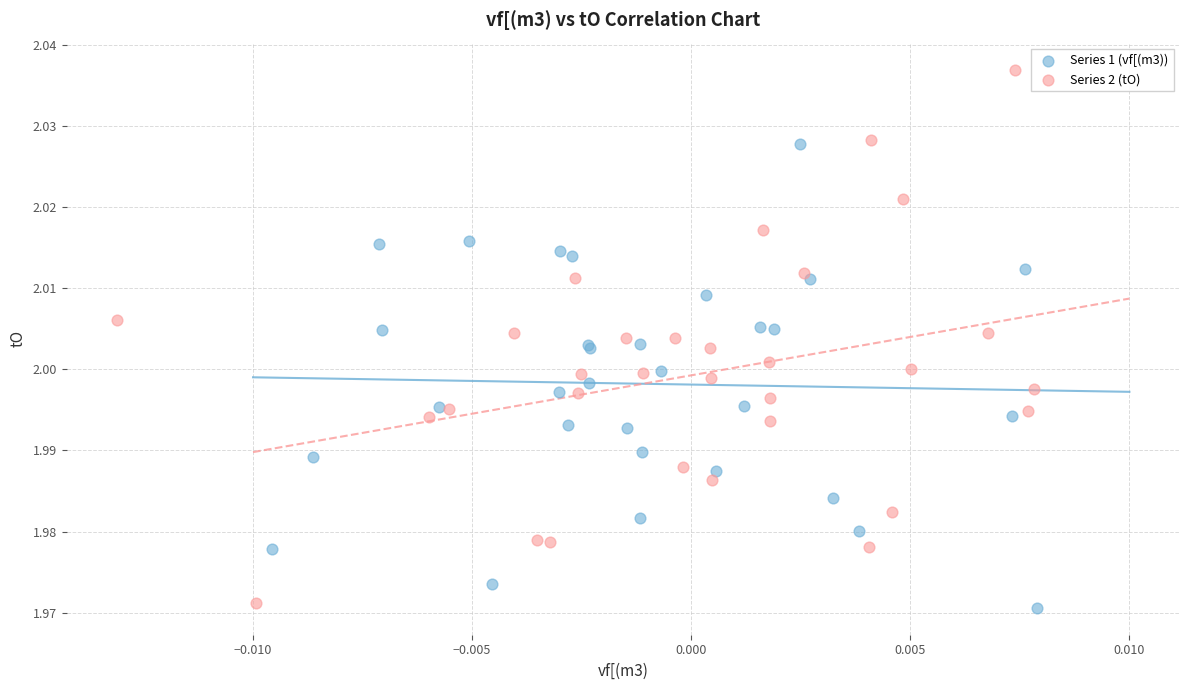

Which series reaches the minimum Y coordinate?

Series 1 (vf[(m3))